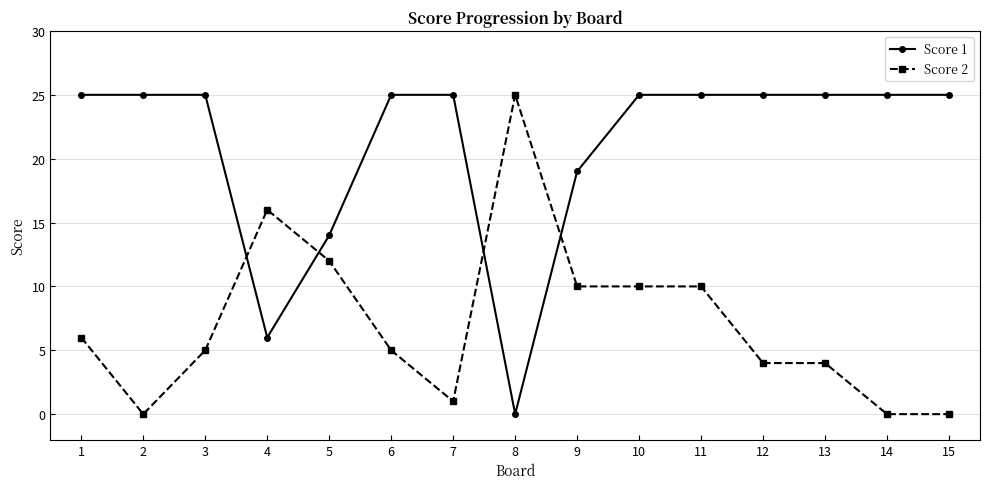

How many distinct data groups are displayed?

2